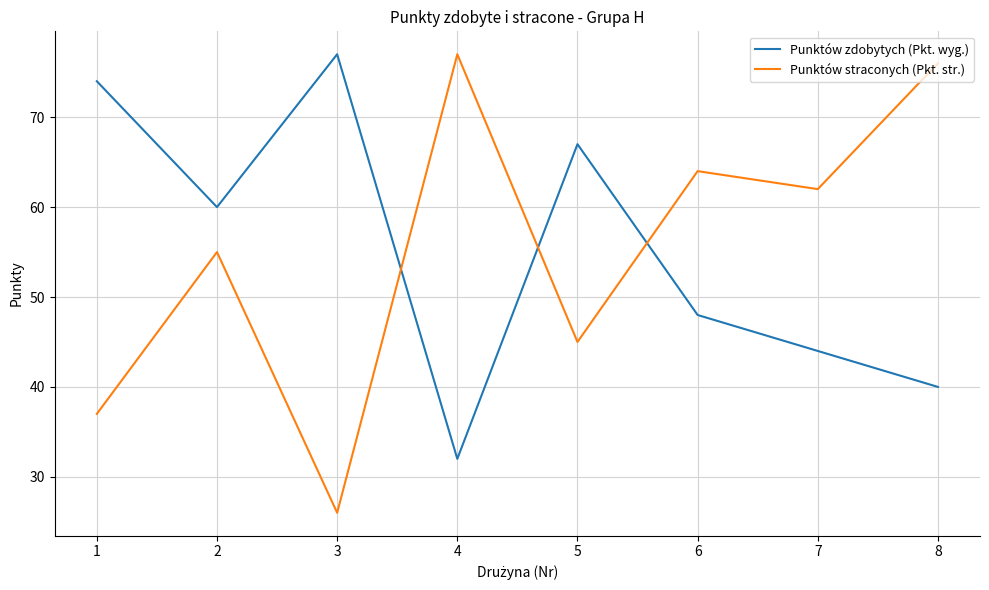

Reading right to left, what are all the values shown in this chart?

Punktów zdobytych (Pkt. wyg.): 8=40	7=44	6=48	5=67	4=32	3=77	2=60	1=74
Punktów straconych (Pkt. str.): 8=76	7=62	6=64	5=45	4=77	3=26	2=55	1=37